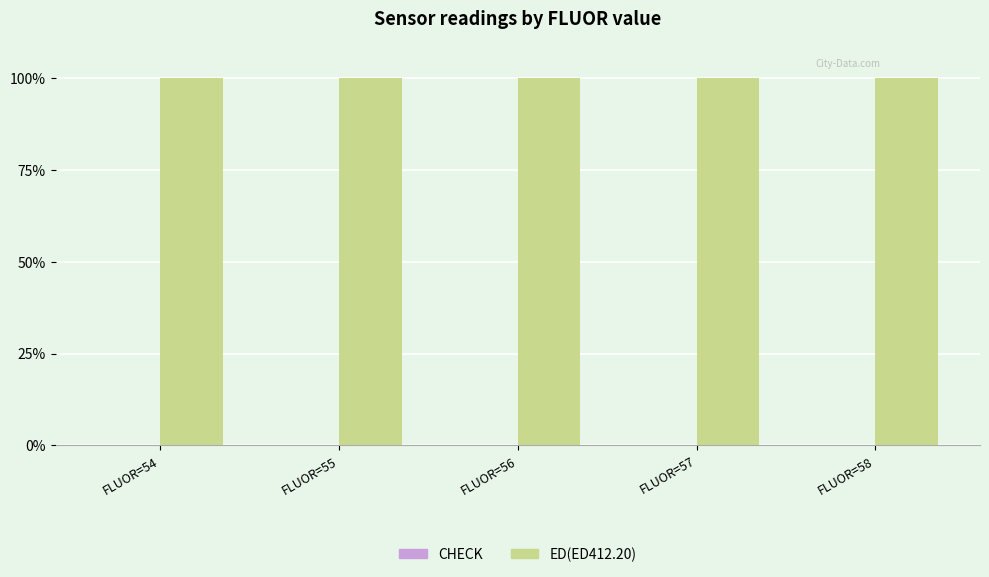

Which series has the largest total across all categories?

ED(ED412.20)